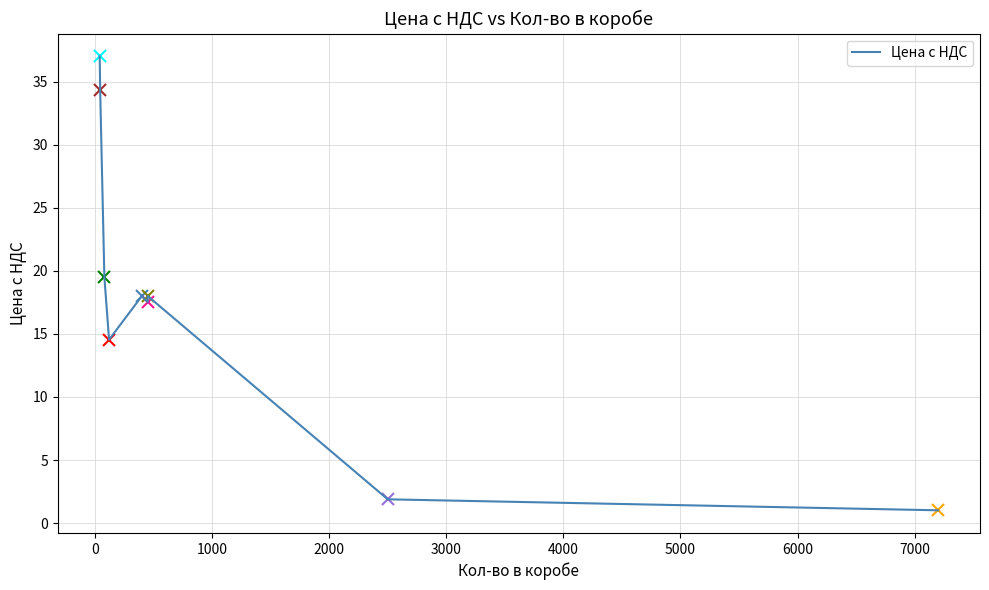

What is the value of the 5th point from the left?

18.0